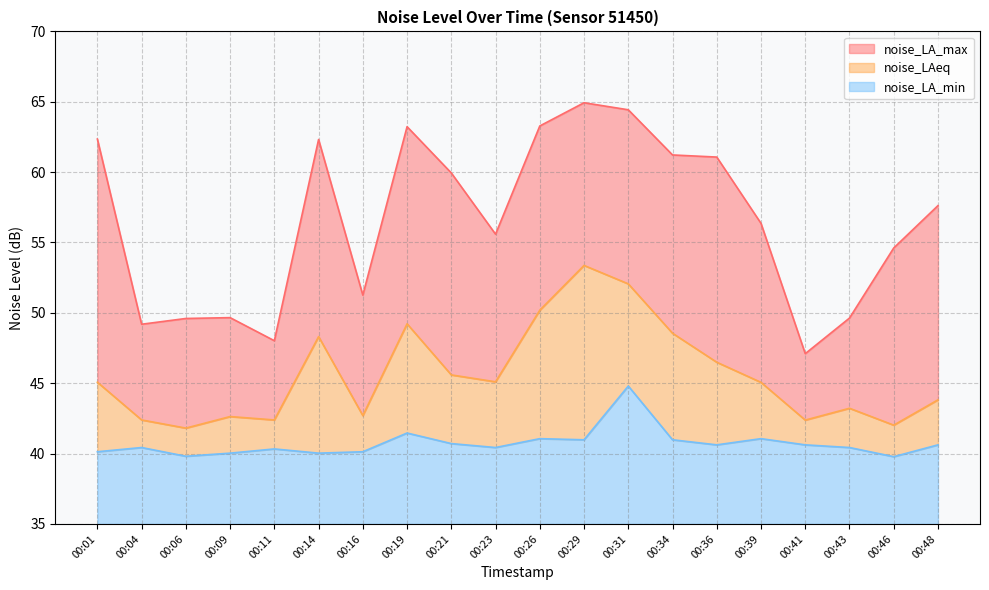

True or false: noise_LA_max and noise_LA_min intersect in this chart.

False